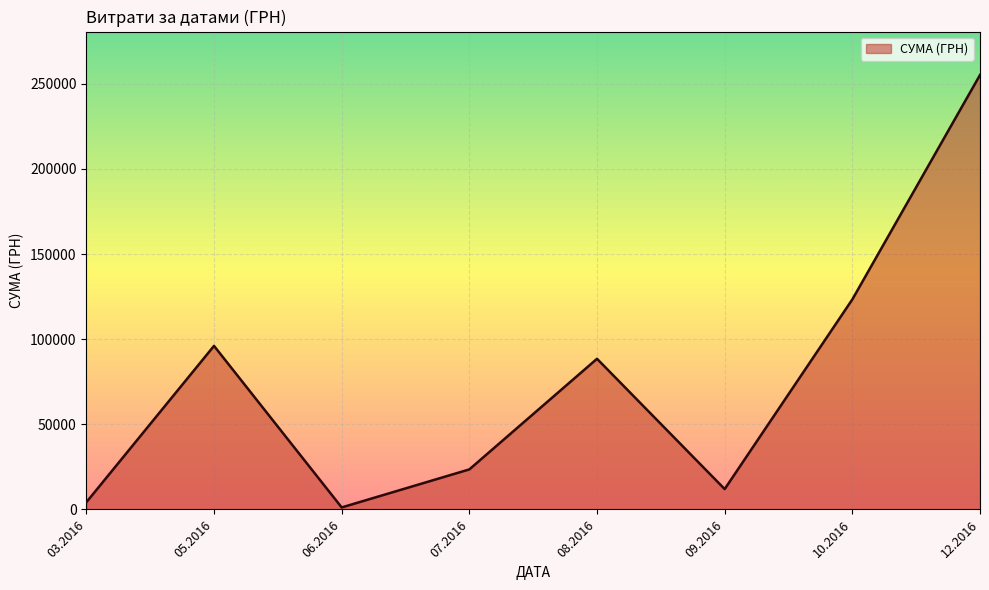

Does the chart have visible grid lines?

Yes